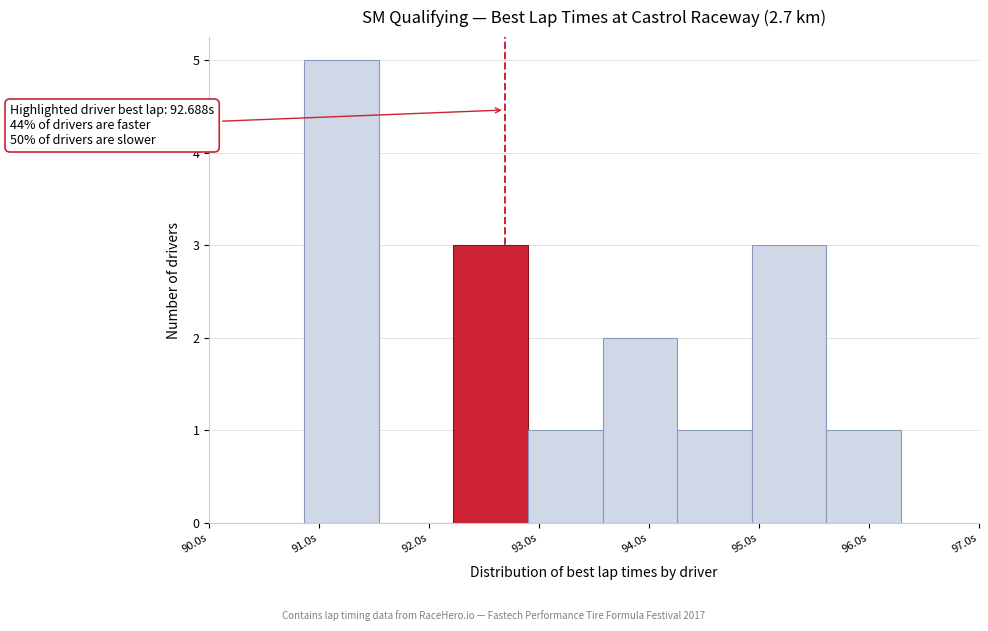

Which range on the x-axis has the tallest bar?

90.9 to 91.5